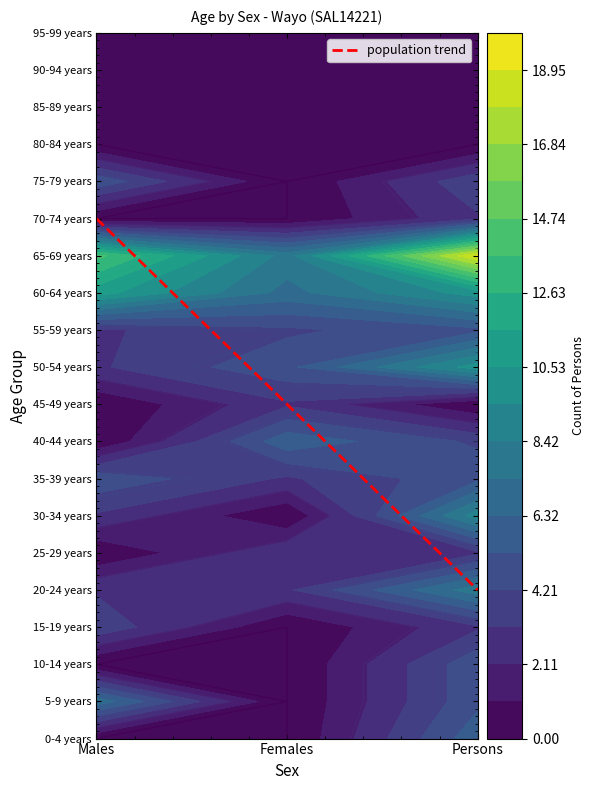

True or false: 10-14 years has a value of -3 at Males.

False